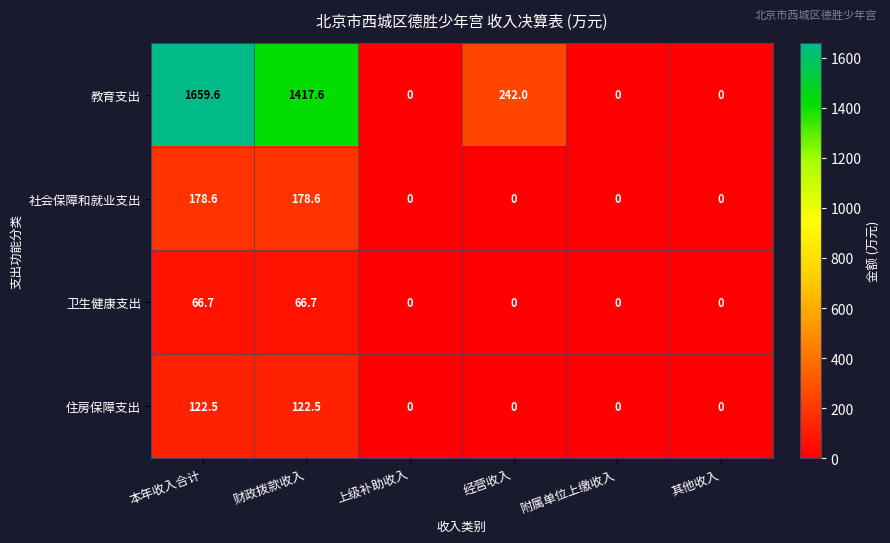

Reading right to left, extract all data points from this chart.

教育支出: 0.0	0.0	242.0	0.0	1417.6	1659.6
社会保障和就业支出: 0.0	0.0	0.0	0.0	178.6	178.6
卫生健康支出: 0.0	0.0	0.0	0.0	66.7	66.7
住房保障支出: 0.0	0.0	0.0	0.0	122.5	122.5